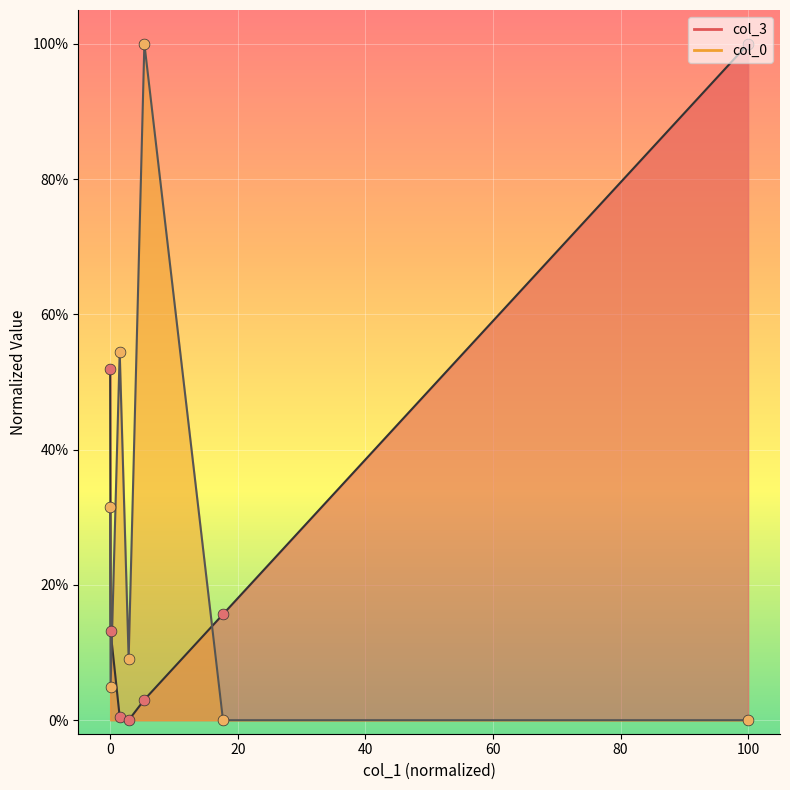

Is the value of col_0 at 0 greater than the value of col_3 at 260191.39?

Yes